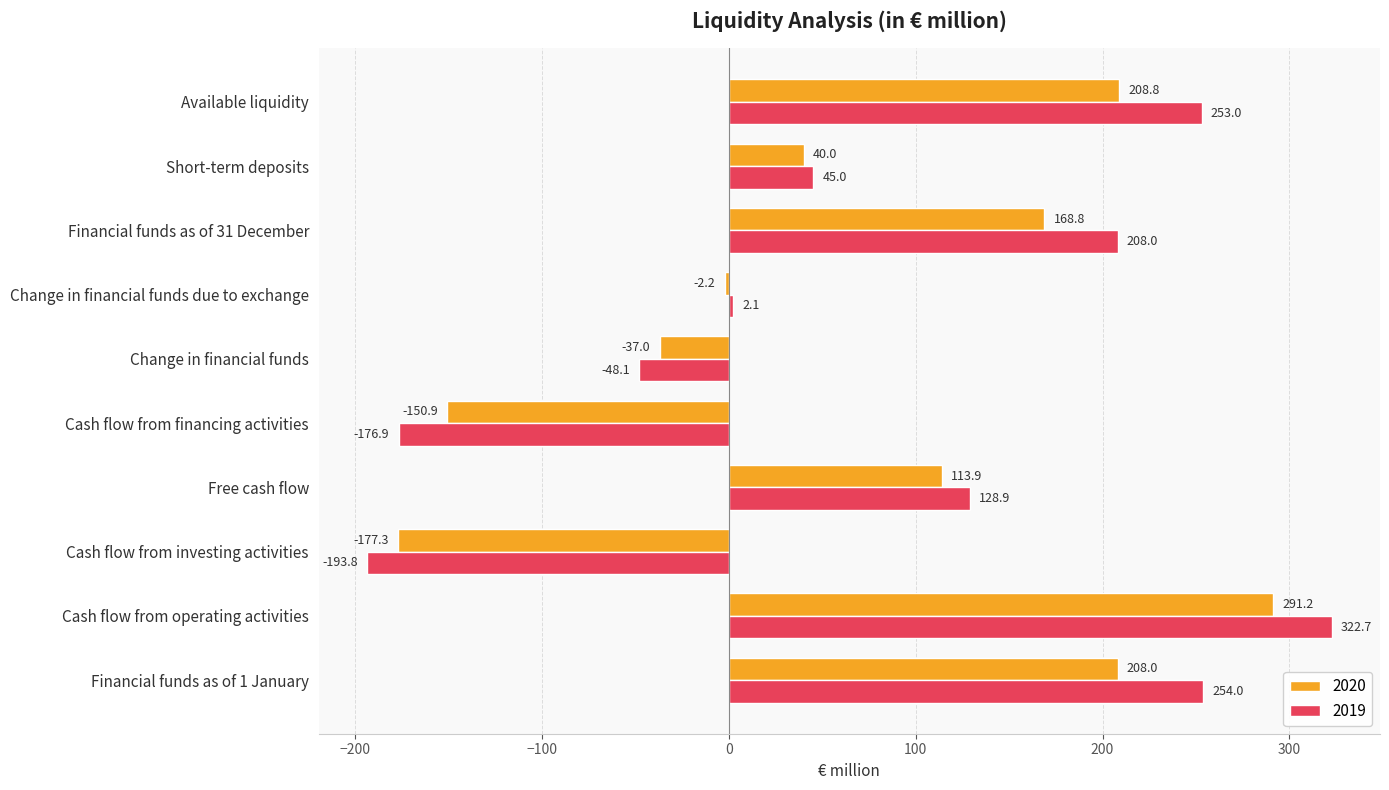

Which series has the widest spread of values?

2019